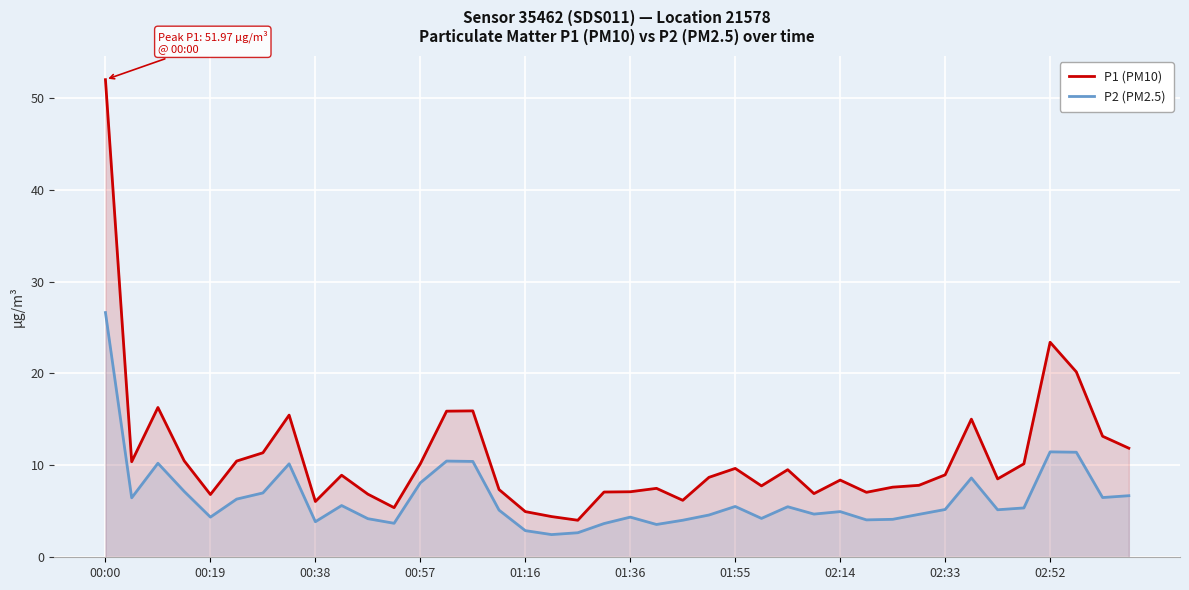

Read the P1 (PM10) value at 00:57.

10.2